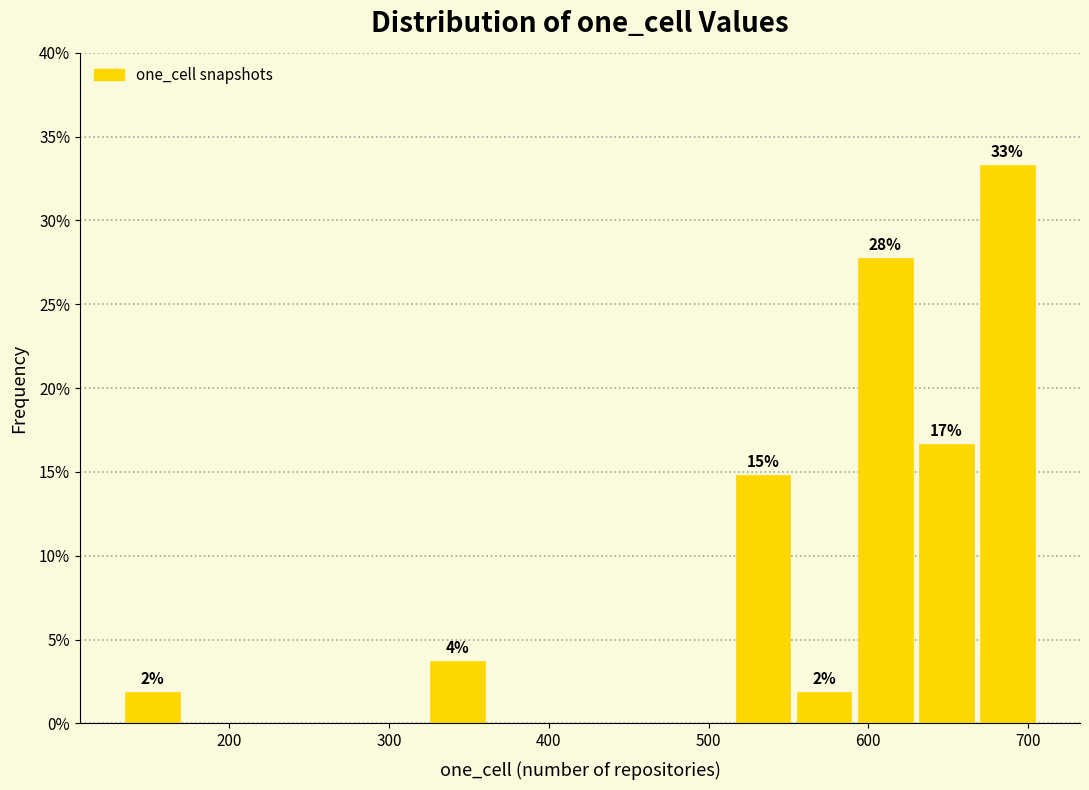

Around what value on the x-axis is the tallest bar? Give the approximate position of its centre, as read against the axis.

690